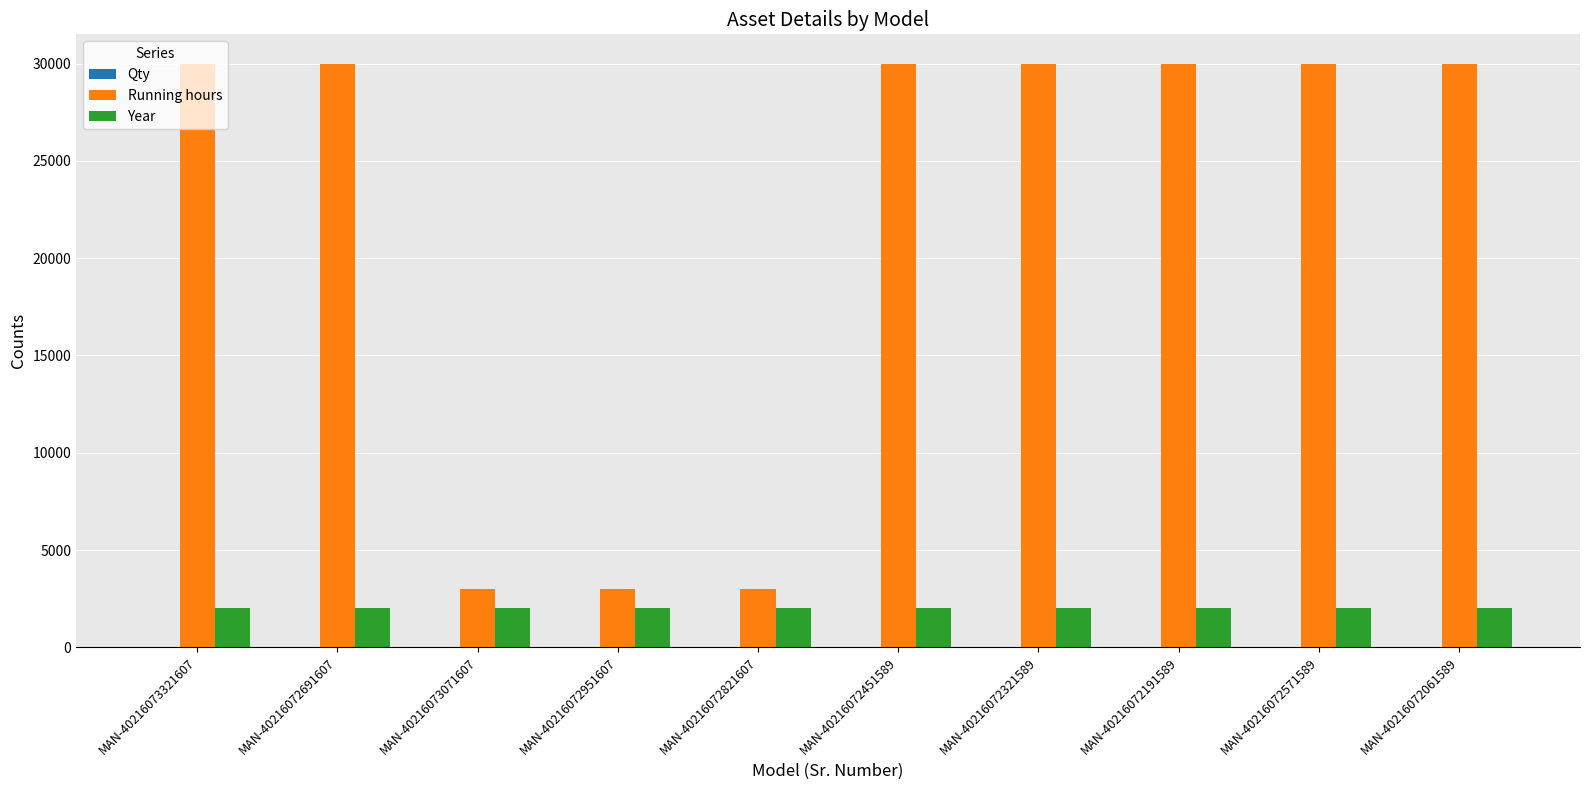

Which series has the largest total across all categories?

Running hours